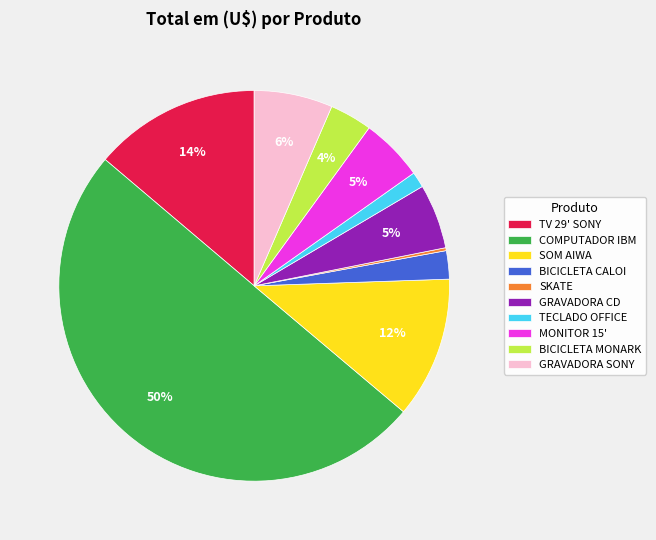

What is the ratio of the value at BICICLETA CALOI to the value at SOM AIWA?

0.2